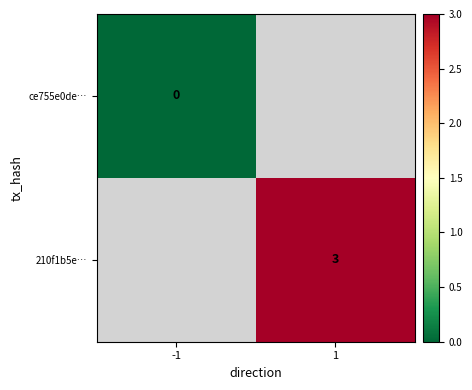

The 210f1b5e… series shows 3 at 1. True or false?

True